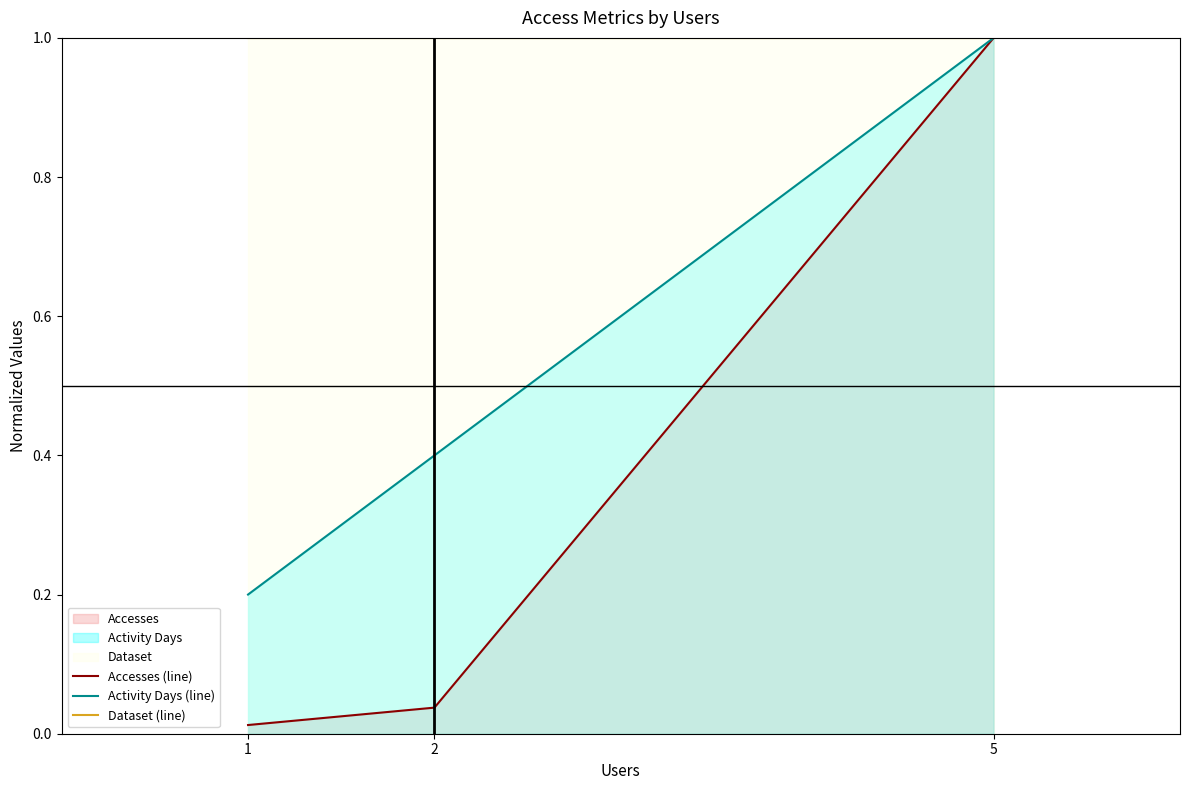

Reading left to right, list all the values displayed in this chart.

Accesses (line): 0.0	0.0	1.0
Activity Days (line): 0.2	0.4	1.0
Dataset (line): 1.0	1.0	1.0